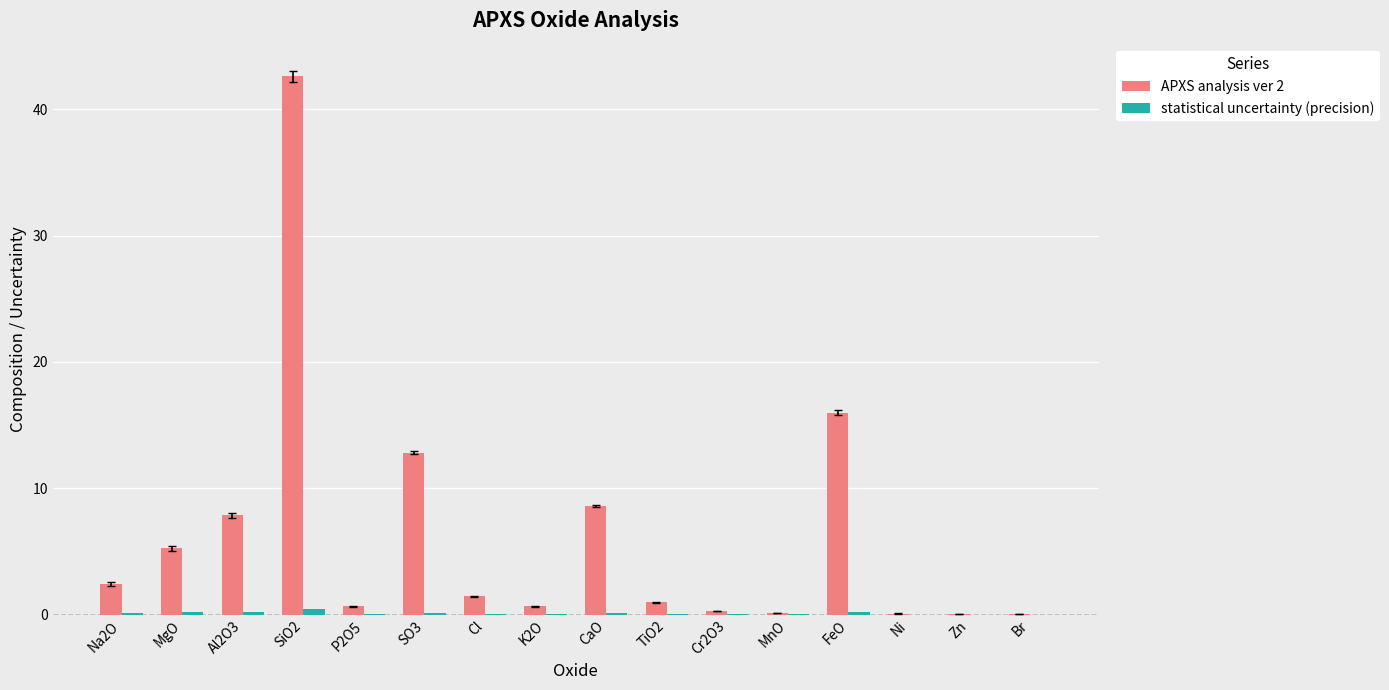

True or false: APXS analysis ver 2 has a value of 12.8 at SO3.

True